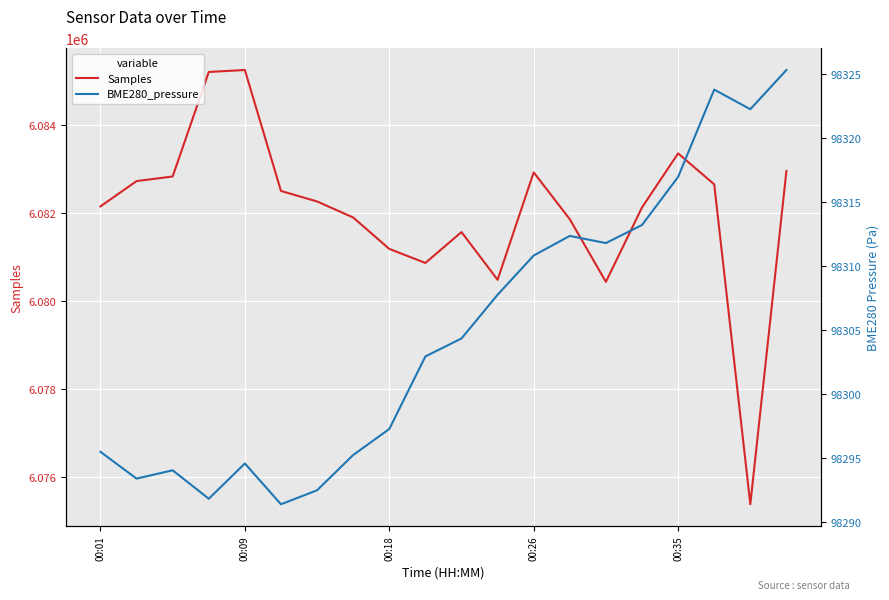

What is the value of the Samples point at the 9th from the left?

6081178.0